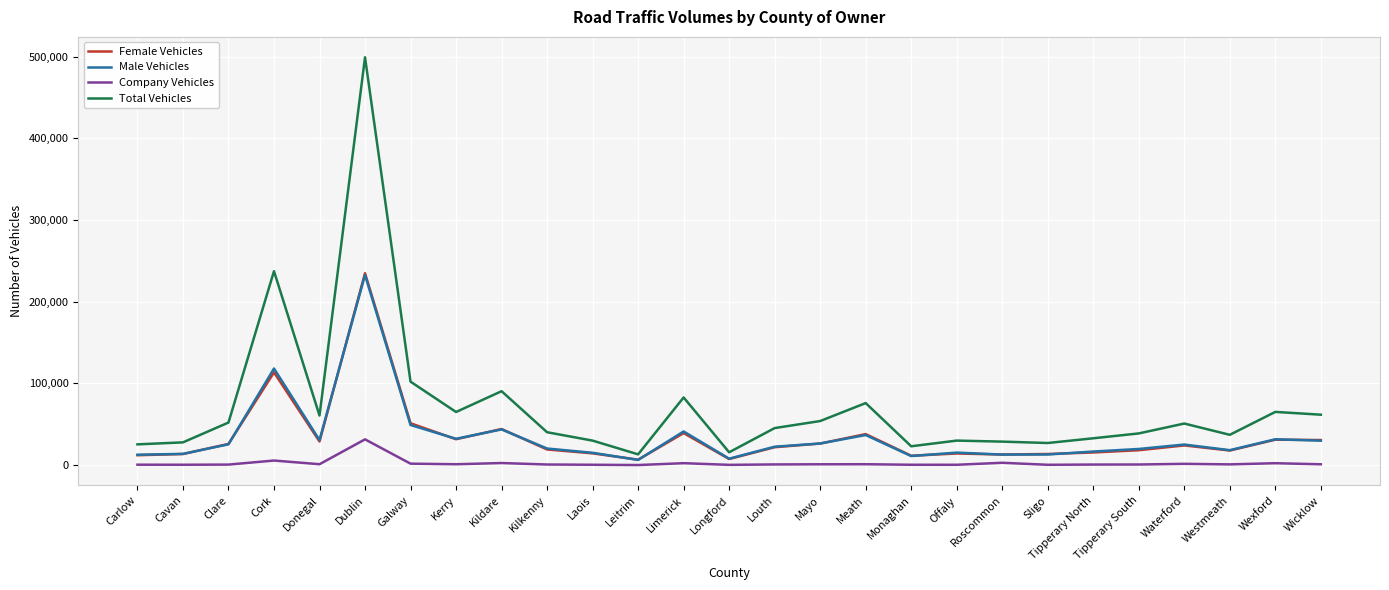

Which series has the largest total across all categories?

Total Vehicles